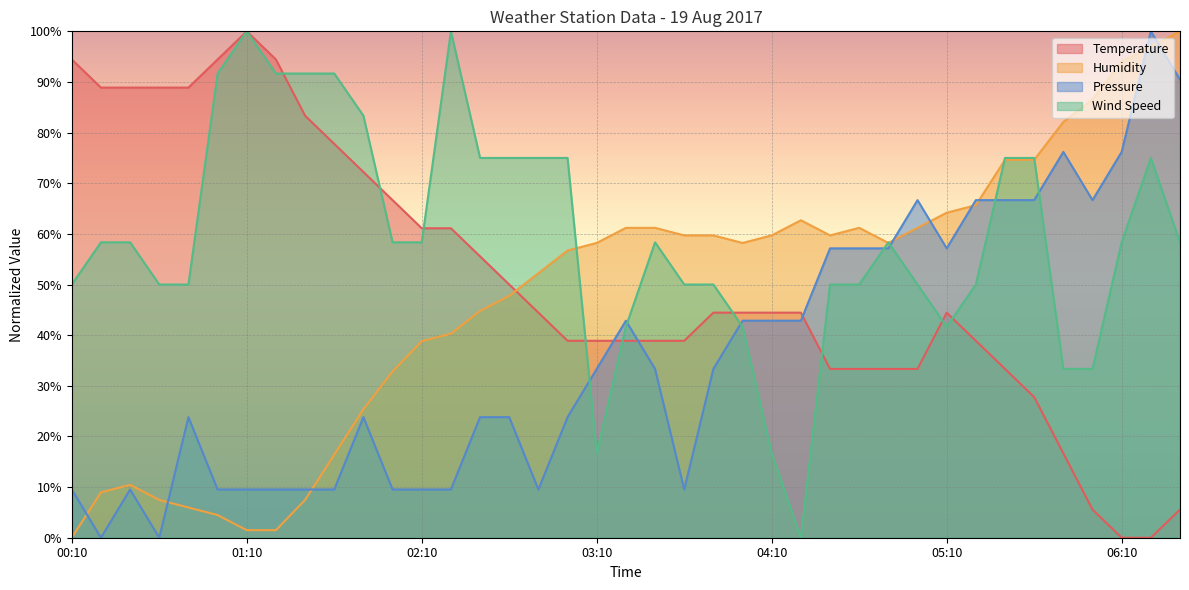

Reading left to right, extract all data points from this chart.

Temperature: 00:10=94.4	00:20=88.9	00:30=88.9	00:40=88.9	00:50=88.9	01:00=94.4	01:10=100.0	01:20=94.4	01:30=83.3	01:40=77.8	01:50=72.2	02:00=66.7	02:10=61.1	02:20=61.1	02:30=55.6	02:40=50.0	02:50=44.4	03:00=38.9	03:10=38.9	03:20=38.9	03:30=38.9	03:40=38.9	03:50=44.4	04:00=44.4	04:10=44.4	04:20=44.4	04:30=33.3	04:40=33.3	04:50=33.3	05:00=33.3	05:10=44.4	05:20=38.9	05:30=33.3	05:40=27.8	05:50=16.7	06:00=5.6	06:10=0.0	06:20=0.0	06:30=5.6
Humidity: 00:10=0.0	00:20=9.0	00:30=10.4	00:40=7.5	00:50=6.0	01:00=4.5	01:10=1.5	01:20=1.5	01:30=7.5	01:40=16.4	01:50=25.4	02:00=32.8	02:10=38.8	02:20=40.3	02:30=44.8	02:40=47.8	02:50=52.2	03:00=56.7	03:10=58.2	03:20=61.2	03:30=61.2	03:40=59.7	03:50=59.7	04:00=58.2	04:10=59.7	04:20=62.7	04:30=59.7	04:40=61.2	04:50=58.2	05:00=61.2	05:10=64.2	05:20=65.7	05:30=74.6	05:40=74.6	05:50=82.1	06:00=86.6	06:10=94.0	06:20=97.0	06:30=100.0
Pressure: 00:10=9.5	00:20=0.0	00:30=9.5	00:40=0.0	00:50=23.8	01:00=9.5	01:10=9.5	01:20=9.5	01:30=9.5	01:40=9.5	01:50=23.8	02:00=9.5	02:10=9.5	02:20=9.5	02:30=23.8	02:40=23.8	02:50=9.5	03:00=23.8	03:10=33.3	03:20=42.9	03:30=33.3	03:40=9.5	03:50=33.3	04:00=42.9	04:10=42.9	04:20=42.9	04:30=57.1	04:40=57.1	04:50=57.1	05:00=66.7	05:10=57.1	05:20=66.7	05:30=66.7	05:40=66.7	05:50=76.2	06:00=66.7	06:10=76.2	06:20=100.0	06:30=90.5
Wind Speed: 00:10=50.0	00:20=58.3	00:30=58.3	00:40=50.0	00:50=50.0	01:00=91.7	01:10=100.0	01:20=91.7	01:30=91.7	01:40=91.7	01:50=83.3	02:00=58.3	02:10=58.3	02:20=100.0	02:30=75.0	02:40=75.0	02:50=75.0	03:00=75.0	03:10=16.7	03:20=41.7	03:30=58.3	03:40=50.0	03:50=50.0	04:00=41.7	04:10=16.7	04:20=0.0	04:30=50.0	04:40=50.0	04:50=58.3	05:00=50.0	05:10=41.7	05:20=50.0	05:30=75.0	05:40=75.0	05:50=33.3	06:00=33.3	06:10=58.3	06:20=75.0	06:30=58.3